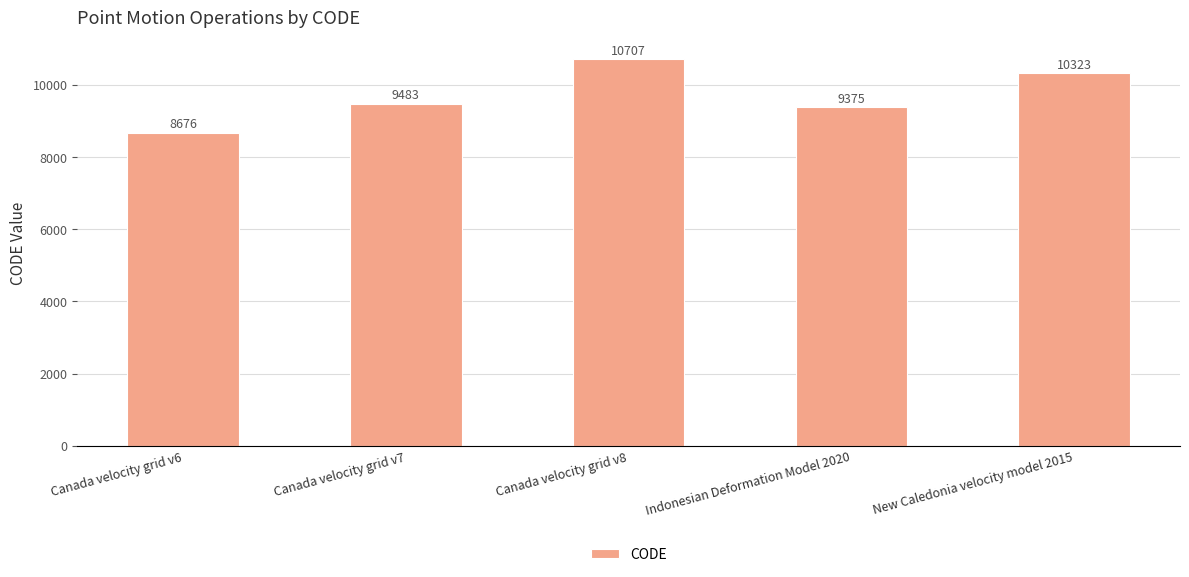

What position from the right is Canada velocity grid v7?

4